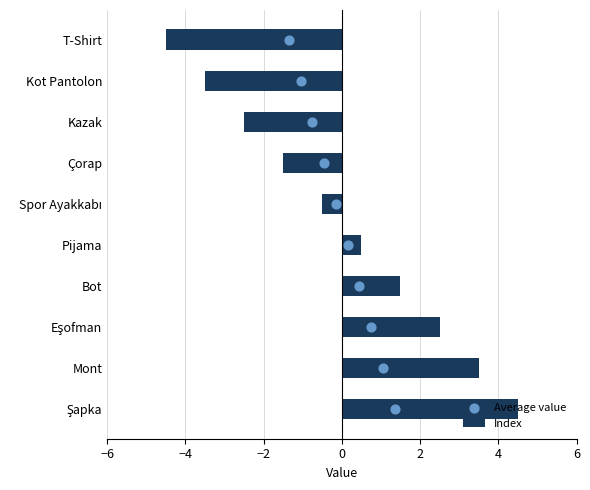

The Index series shows -4.5 at T-Shirt. True or false?

True